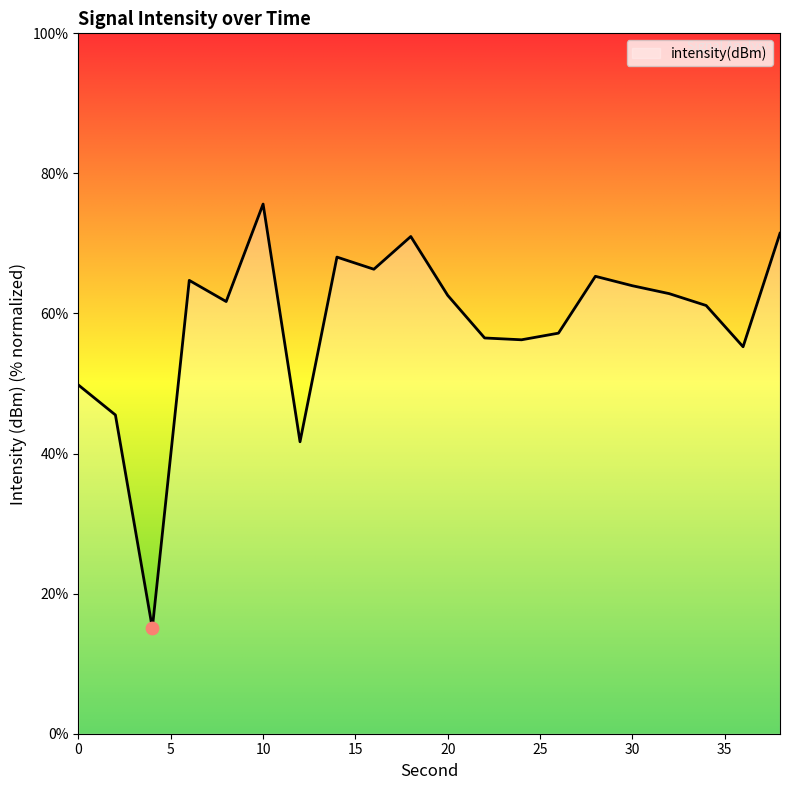

What is the greatest value displayed?

75.6